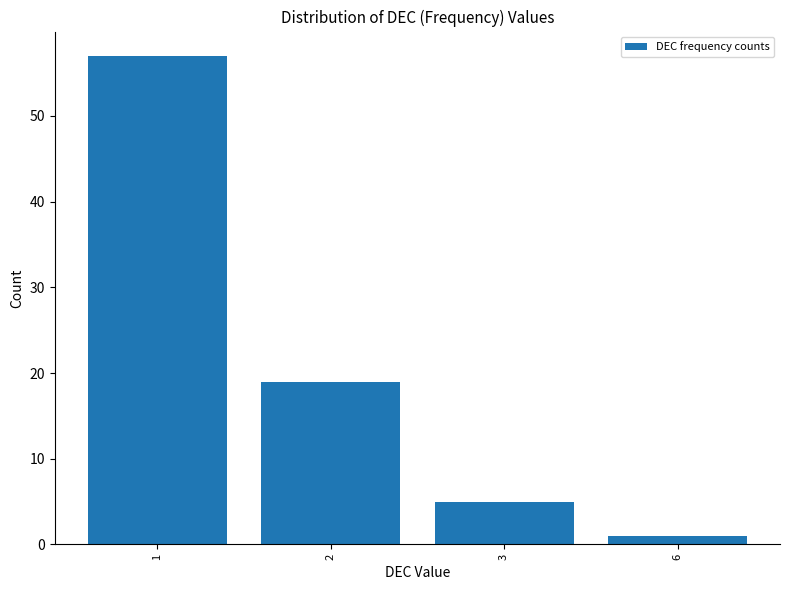

Reading right to left, transcribe all the data shown in this chart.

6=1	3=5	2=19	1=57